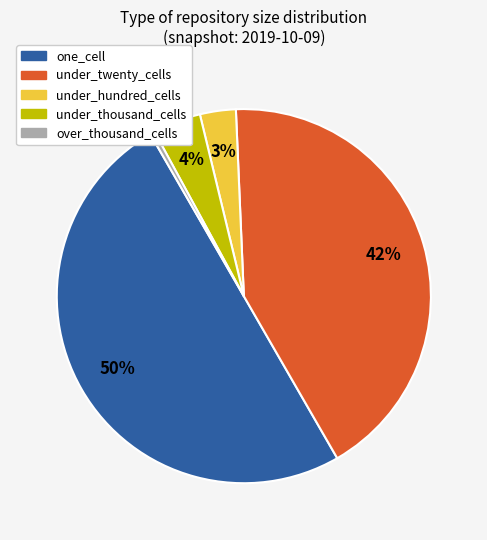

Is under_hundred_cells the majority of the pie?

No